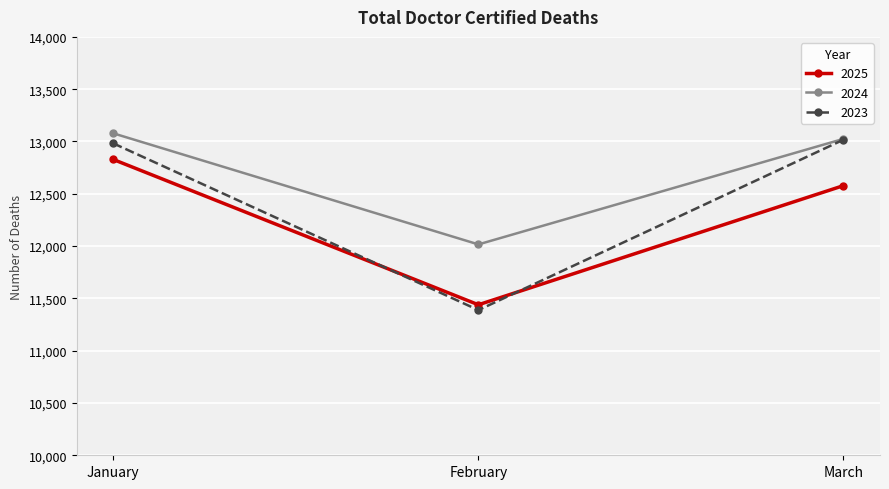

Is it true that 2025 equals 12828 at January?

True